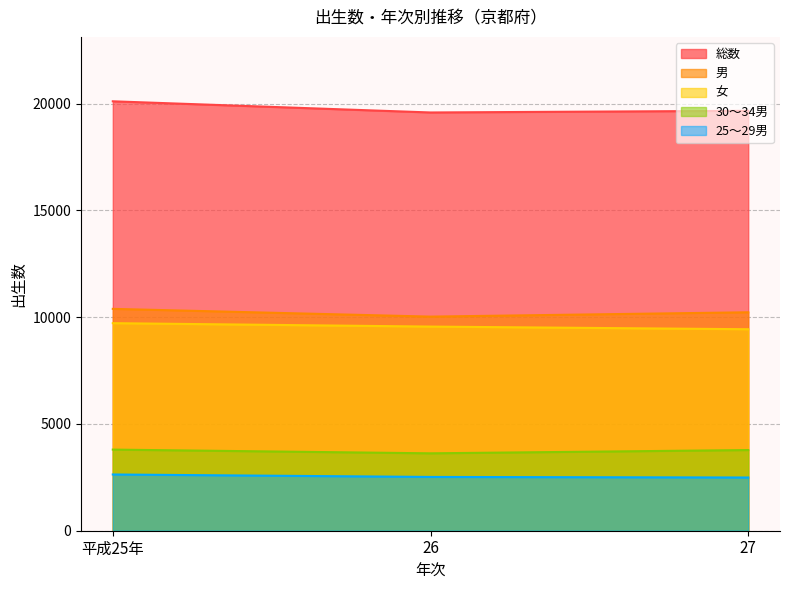

Where does the 男 series first go above 10228?

平成25年